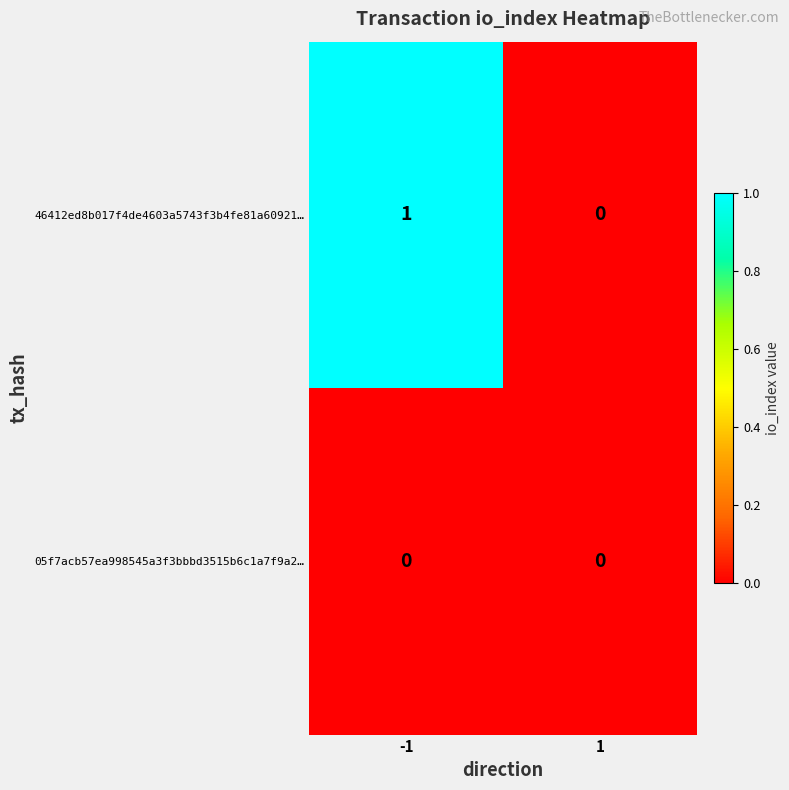

The value of 05f7acb57ea998545a3f3bbbd3515b6c1a7f9a2… at 1 is 0. True or false?

True